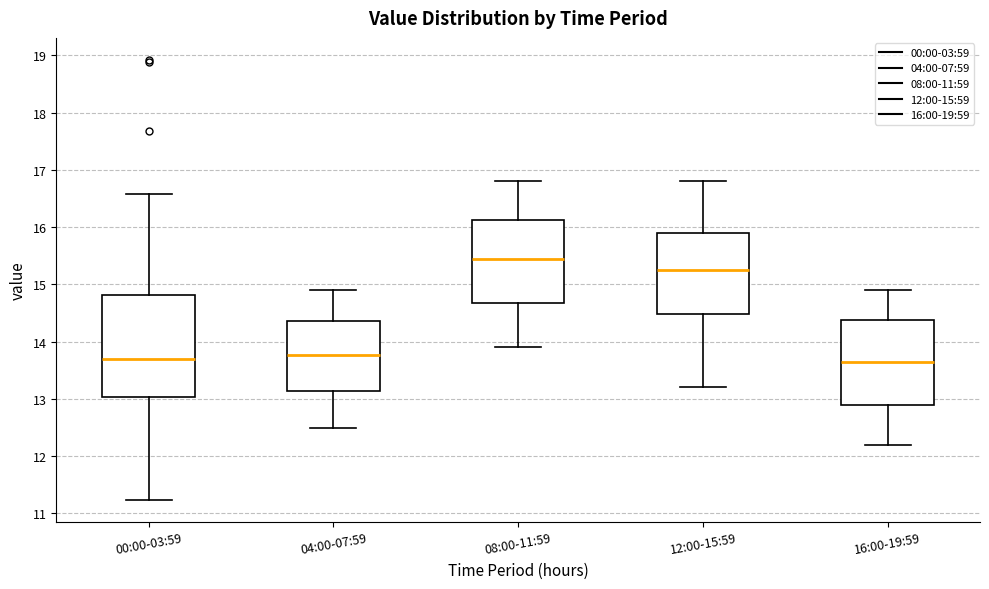

Comparing the boxes themselves (not the whiskers), which one is the tallest?

00:00-03:59